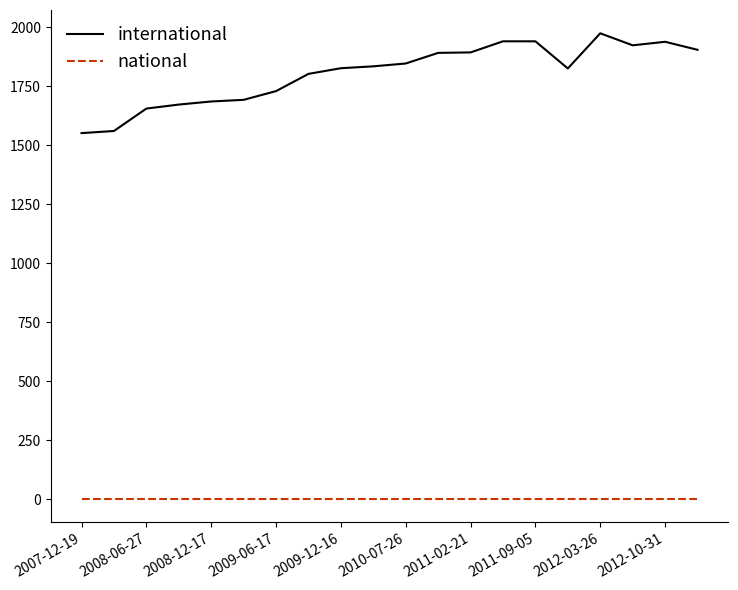

Which series has the largest total across all categories?

international